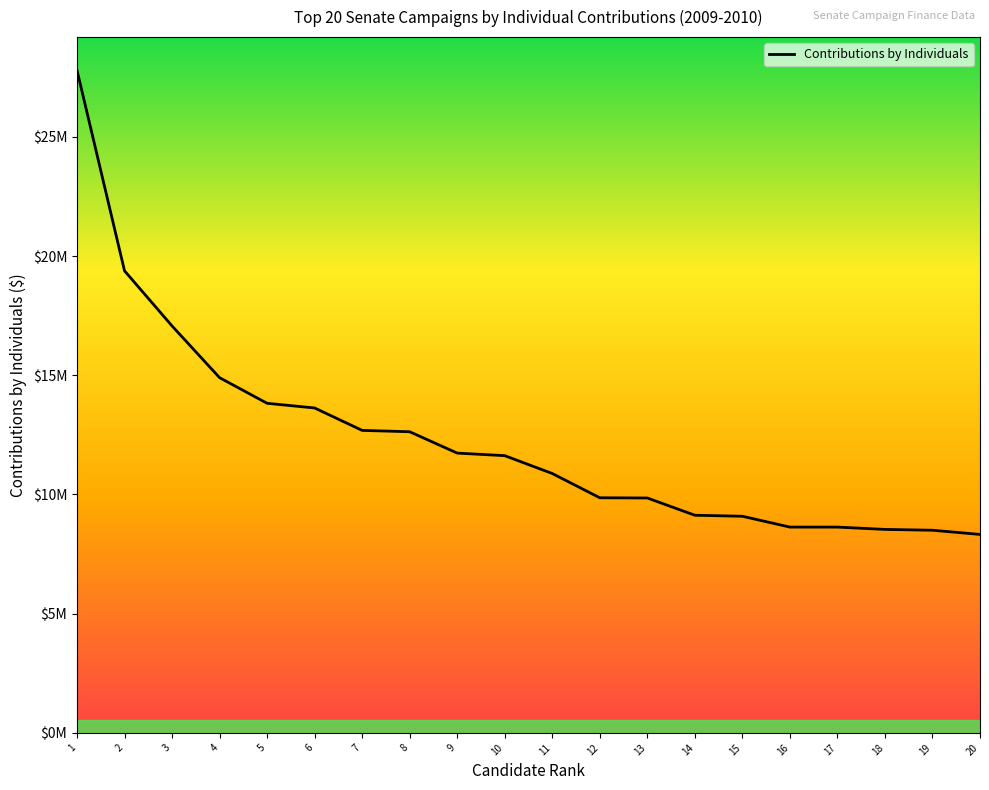

Is this an area chart (filled region under the line)?

No